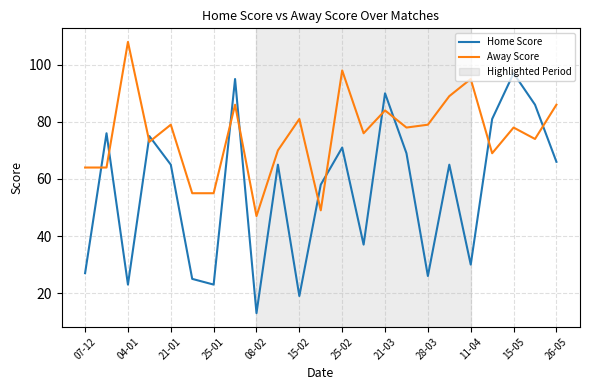

What is the smallest value displayed?

13